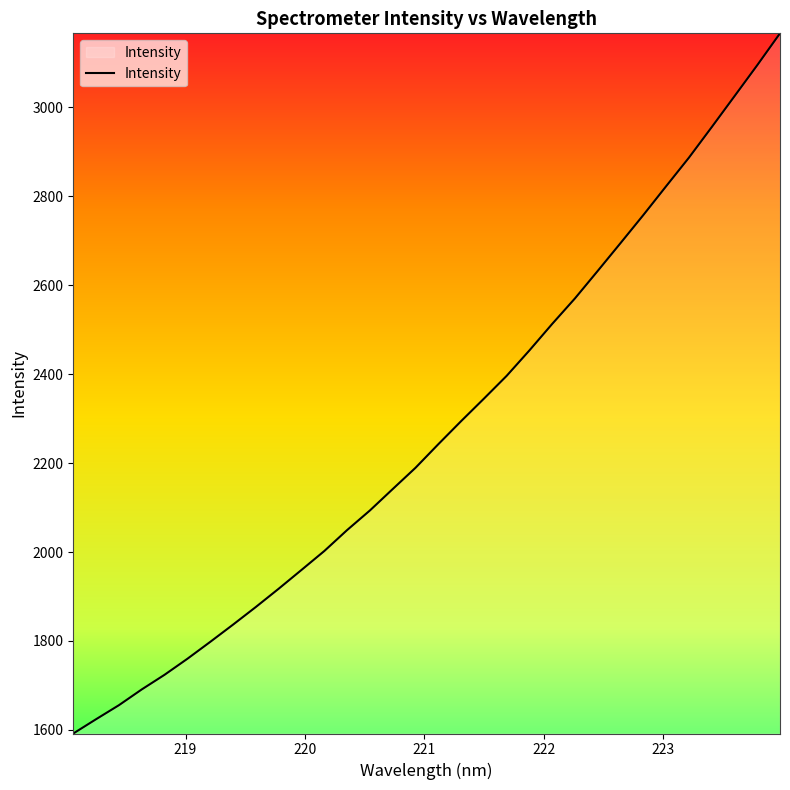

What is the maximum value shown in the chart?

3165.7